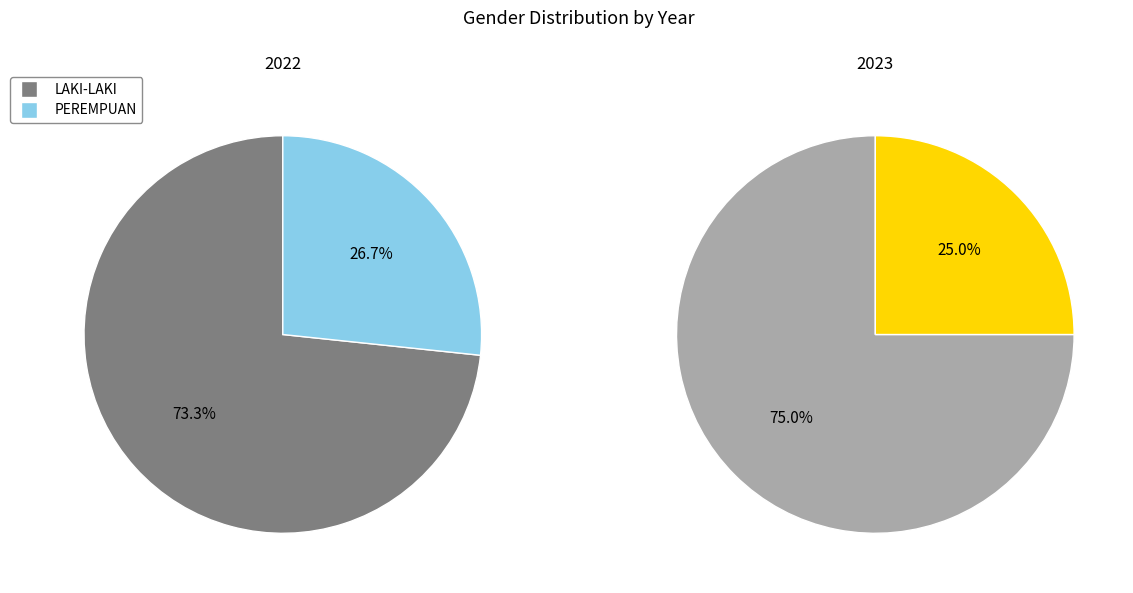

Count the number of slices in the pie.

2